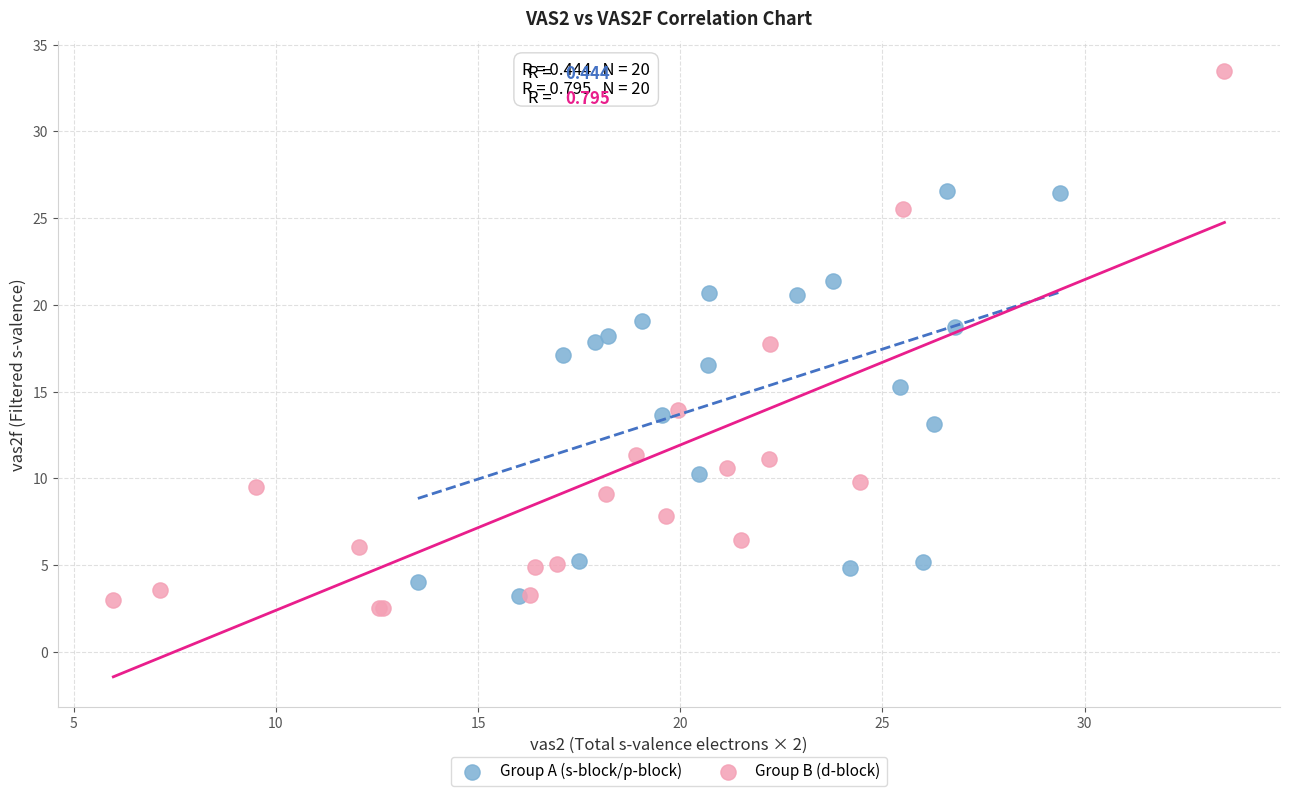

Which series reaches the maximum Y coordinate?

Group B (d-block)